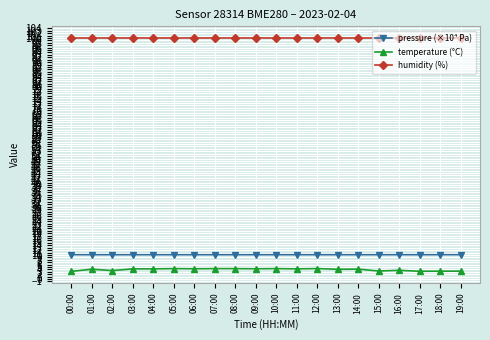

The value of humidity (%) at 17:00 is 56.5. True or false?

False